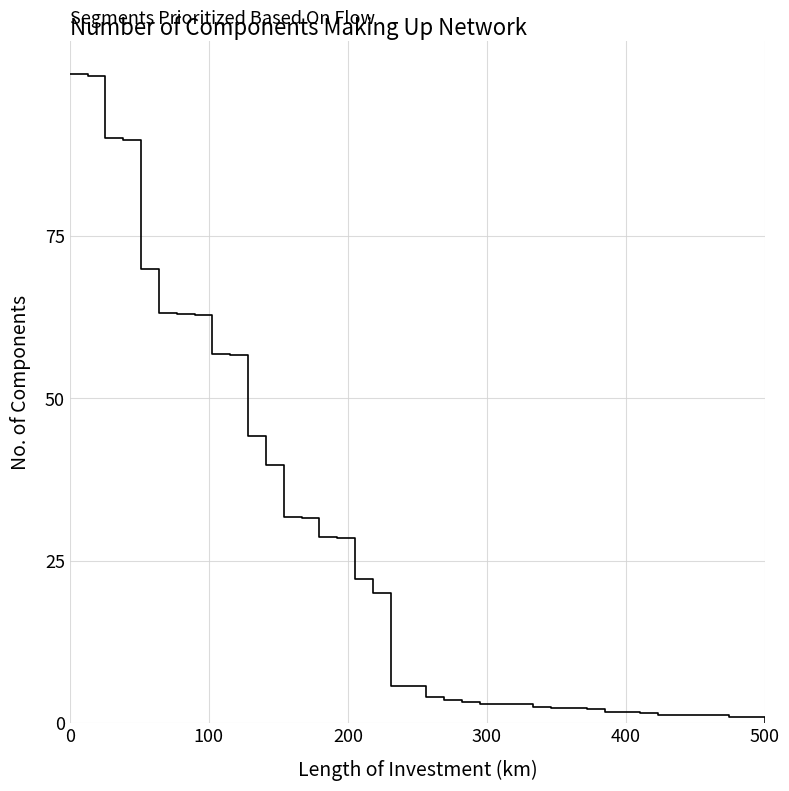

Does the chart have visible grid lines?

Yes